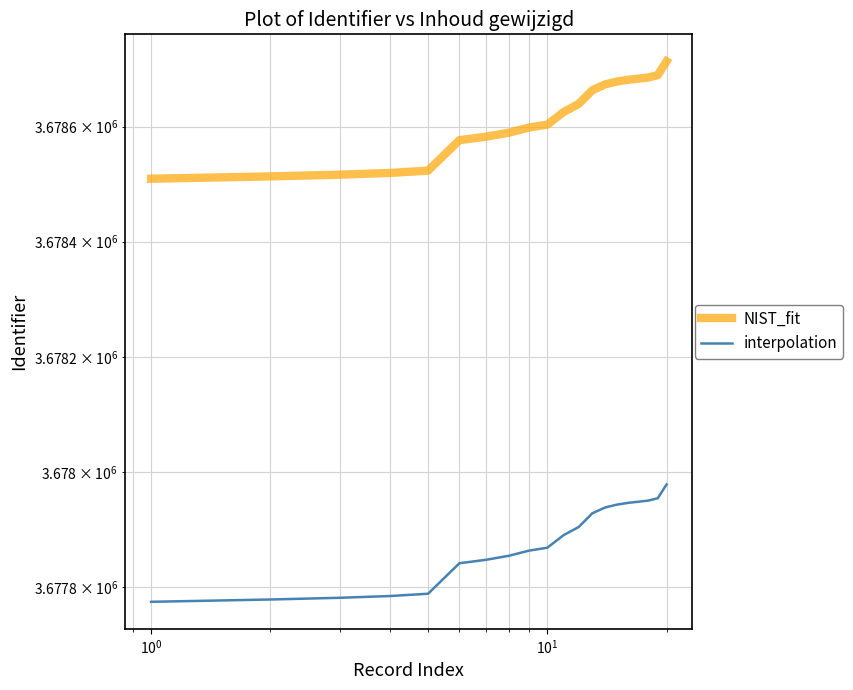

What is the lowest value of the NIST_fit series?

3678509.6